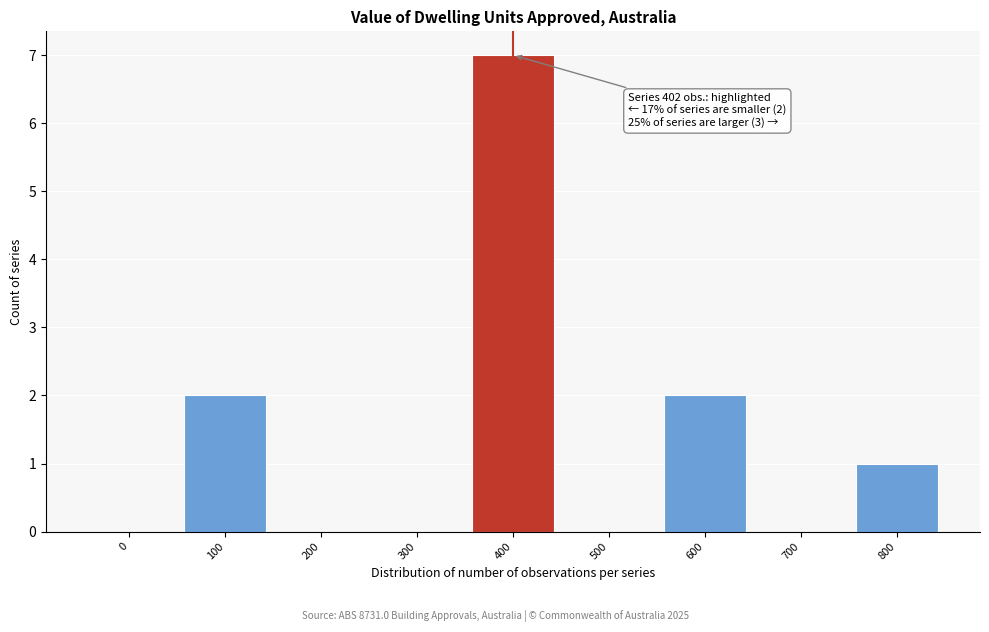

Reading left to right, what are all the values shown in this chart?

0=0	100=2	200=0	300=0	400=7	500=0	600=2	700=0	800=1